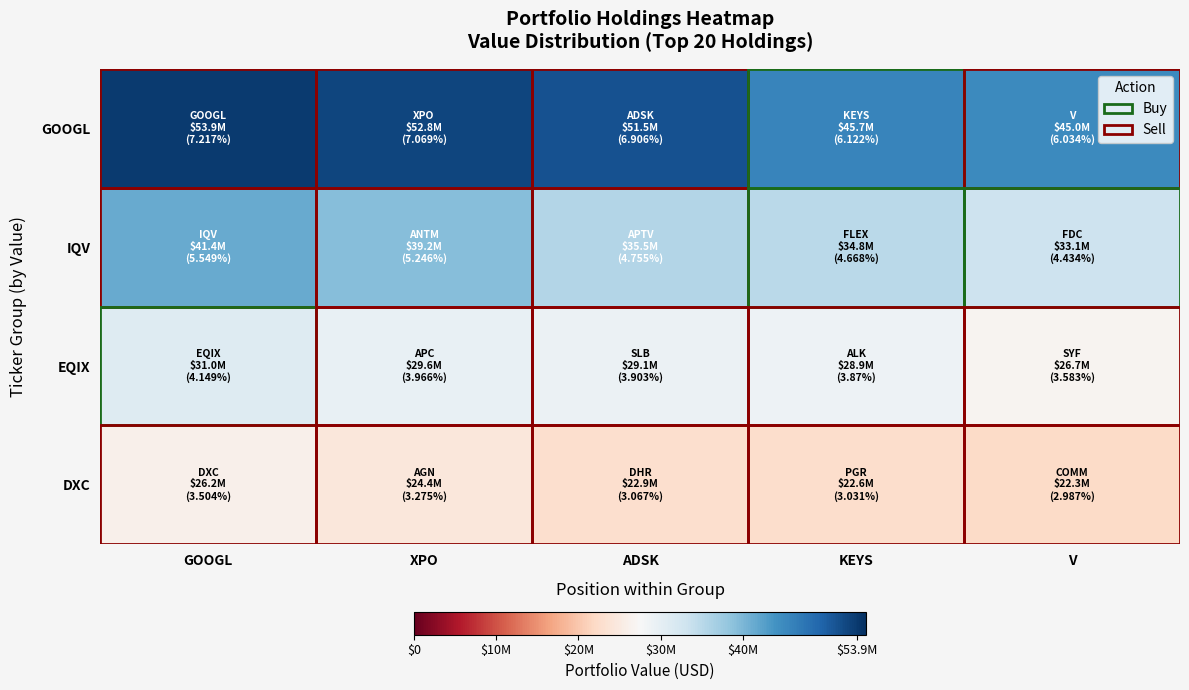

Count the number of categories in the chart.

5